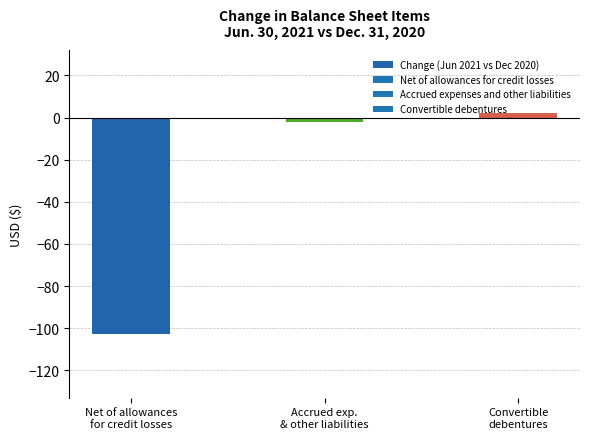

At which label does the data first exceed -2?

Convertible
debentures